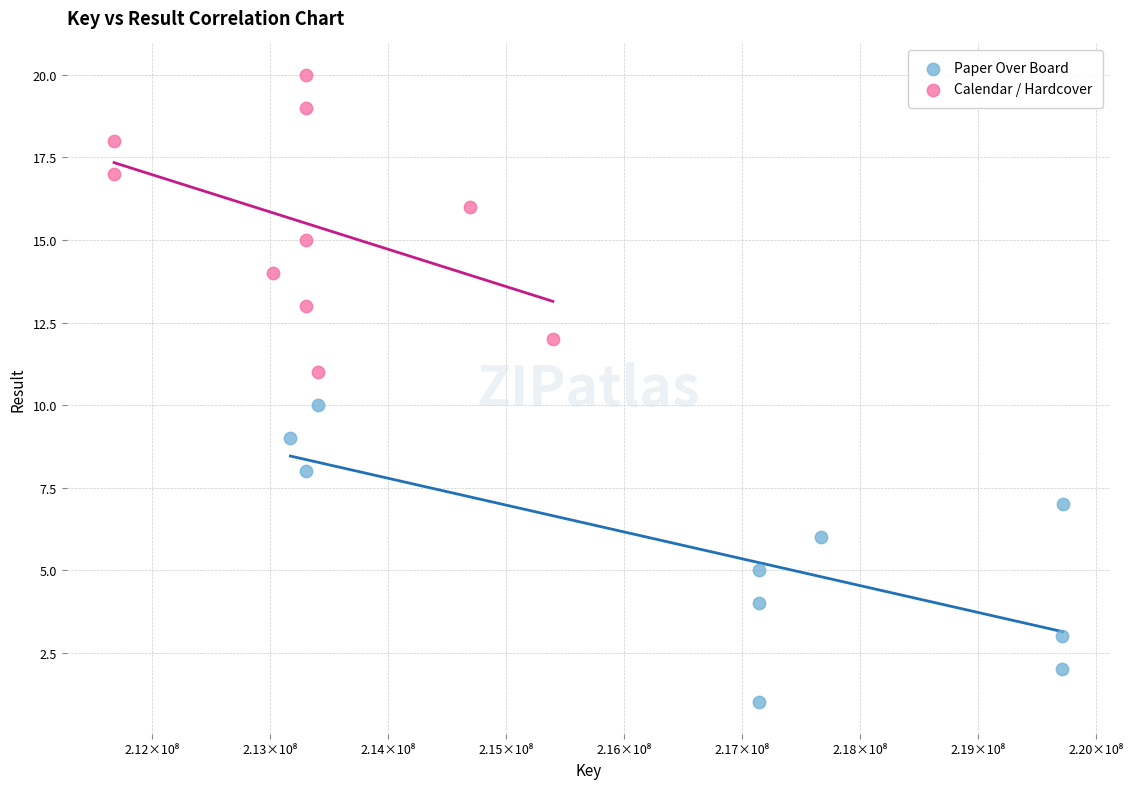

Which series contains the lowest Y value?

Paper Over Board